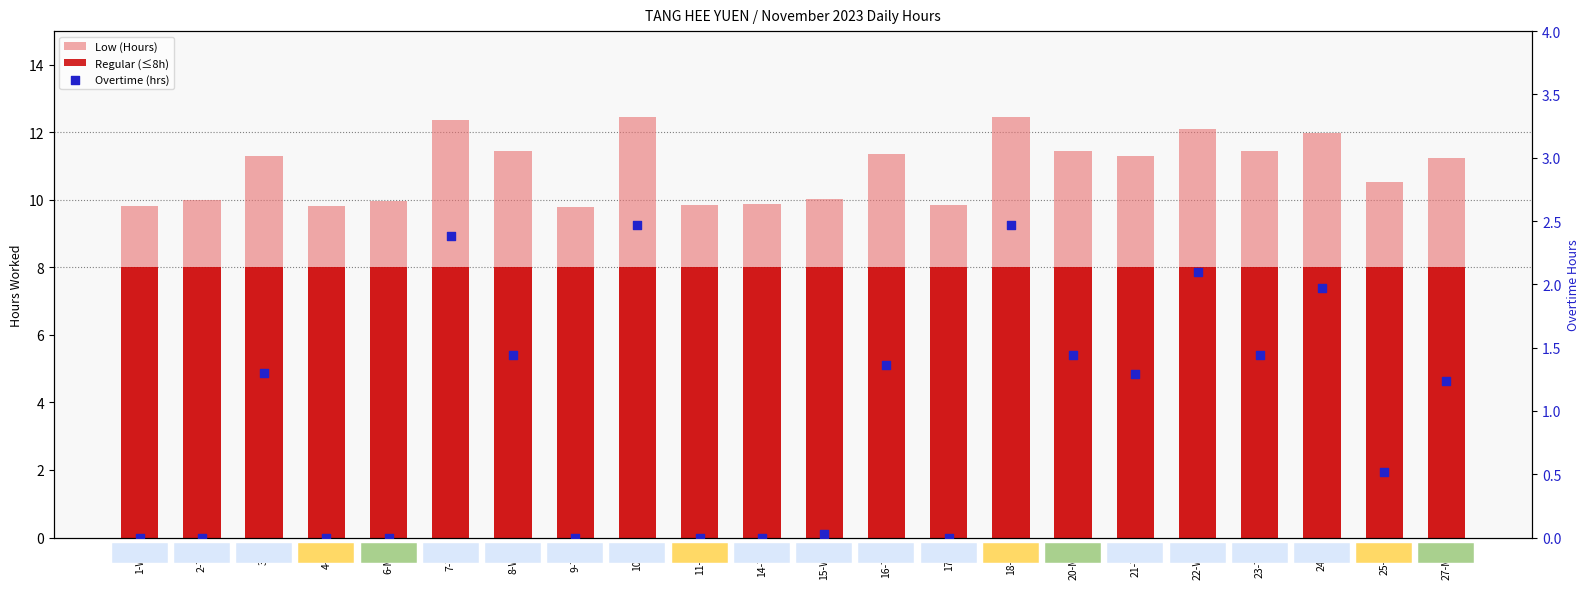

At which category is the sum across all series the highest?

10-Fri